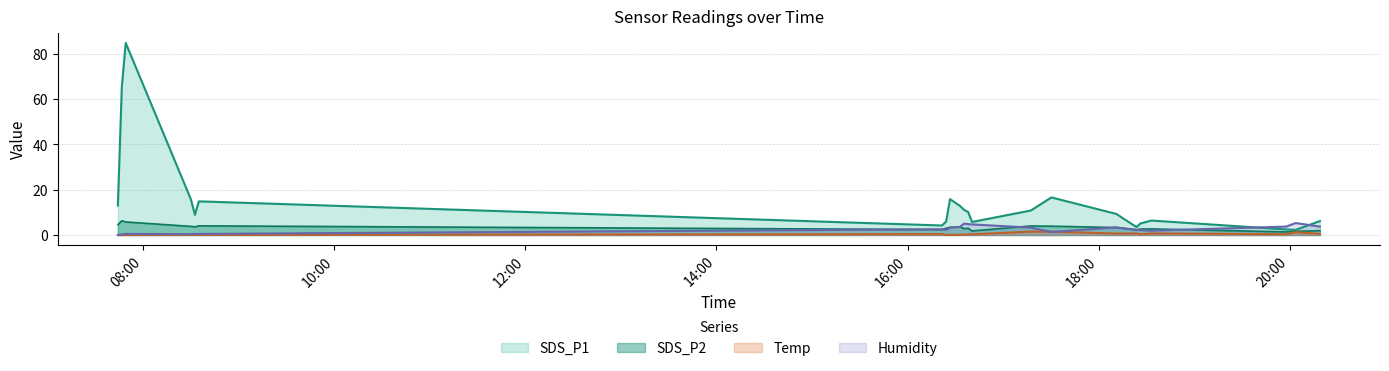

Is the value of Humidity at 2022/10/17 16:24:14 greater than the value of SDS_P2 at 2022/10/17 07:46:35?

No